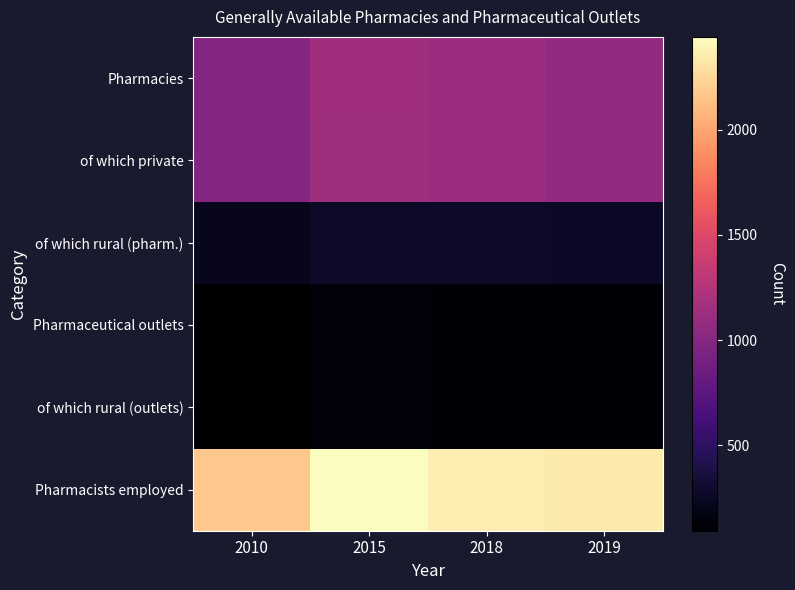

Count the number of categories in the chart.

4